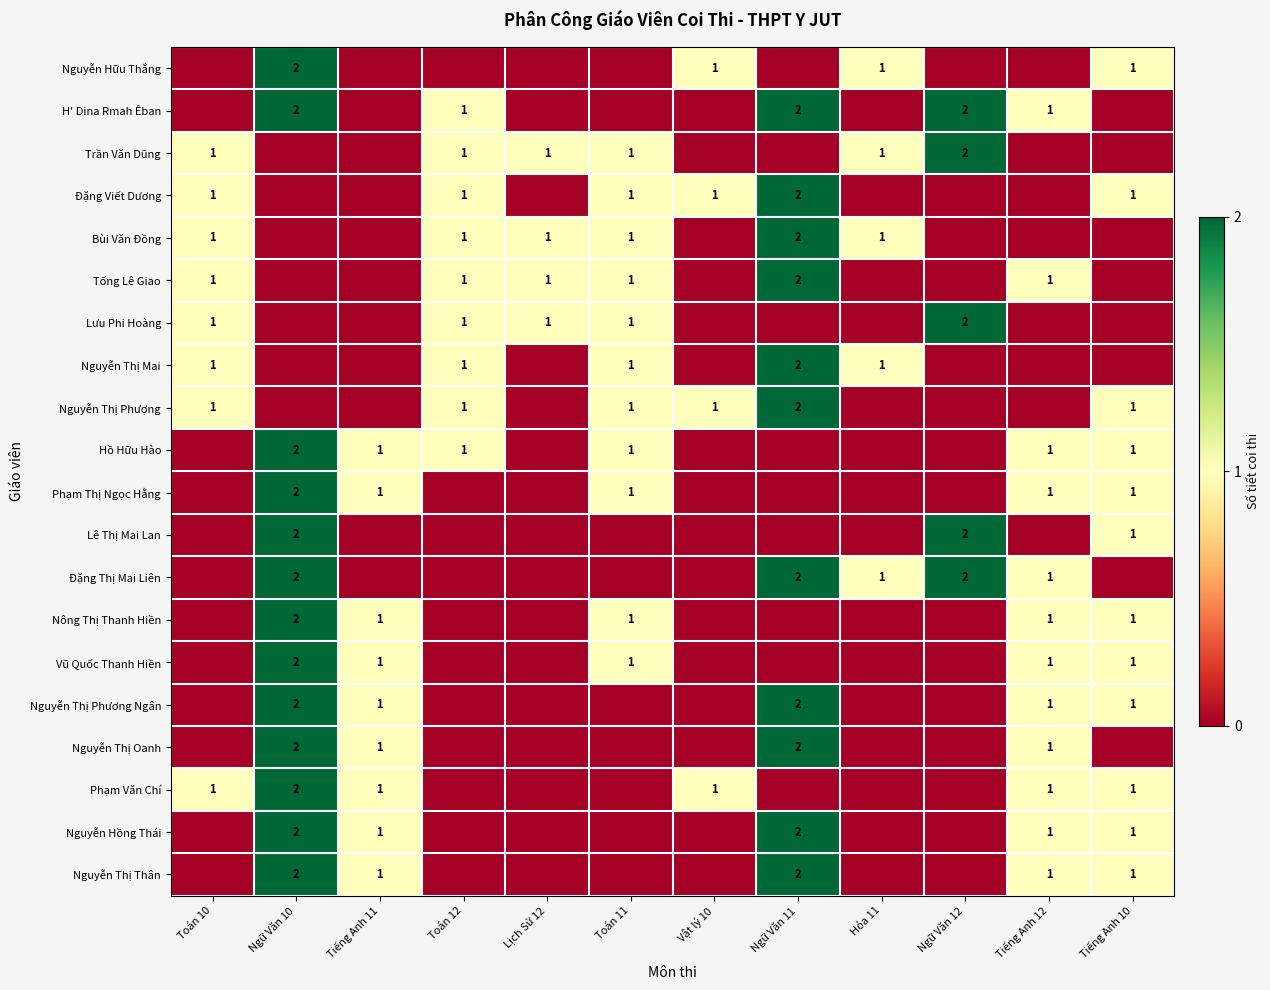

Which has a higher value, Toán 10 or Ngữ Văn 11?

Toán 10